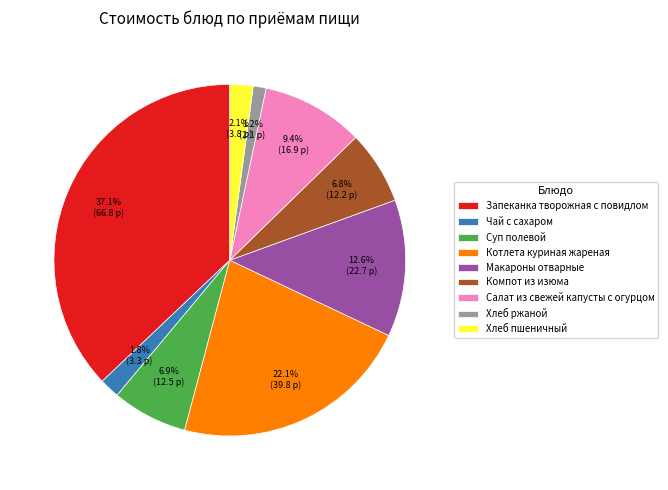

The Хлеб пшеничный slice represents 12% of the pie. True or false?

False